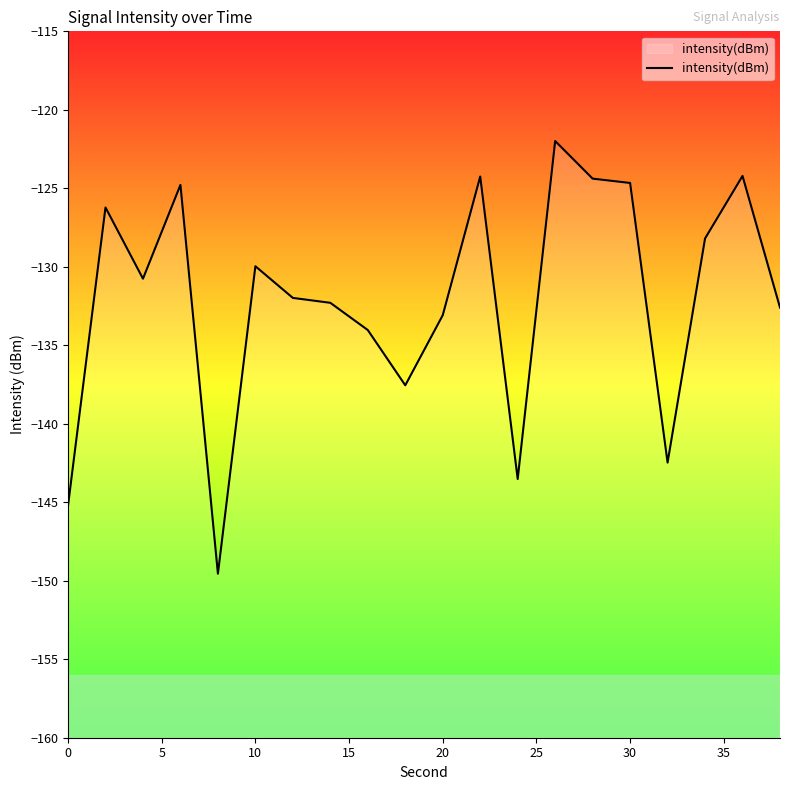

The chart shows a value of -130.0 at 10. True or false?

True